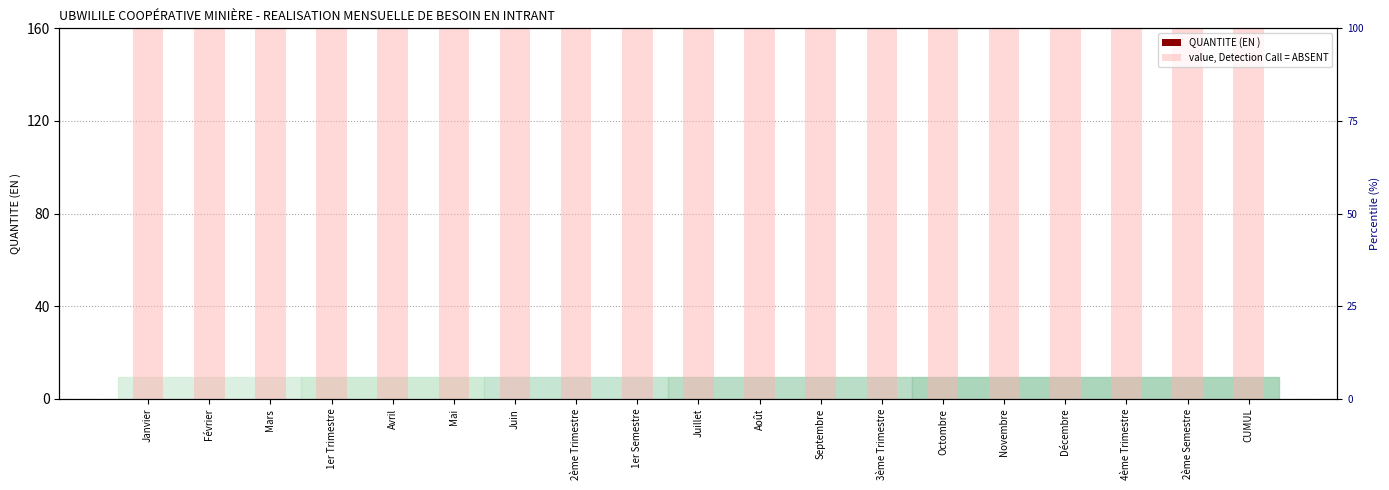

Reading left to right, what are all the values shown in this chart?

value, Detection Call = ABSENT: 160	160	160	160	160	160	160	160	160	160	160	160	160	160	160	160	160	160	160
QUANTITE (EN ): 0	0	0	0	0	0	0	0	0	0	0	0	0	0	0	0	0	0	0